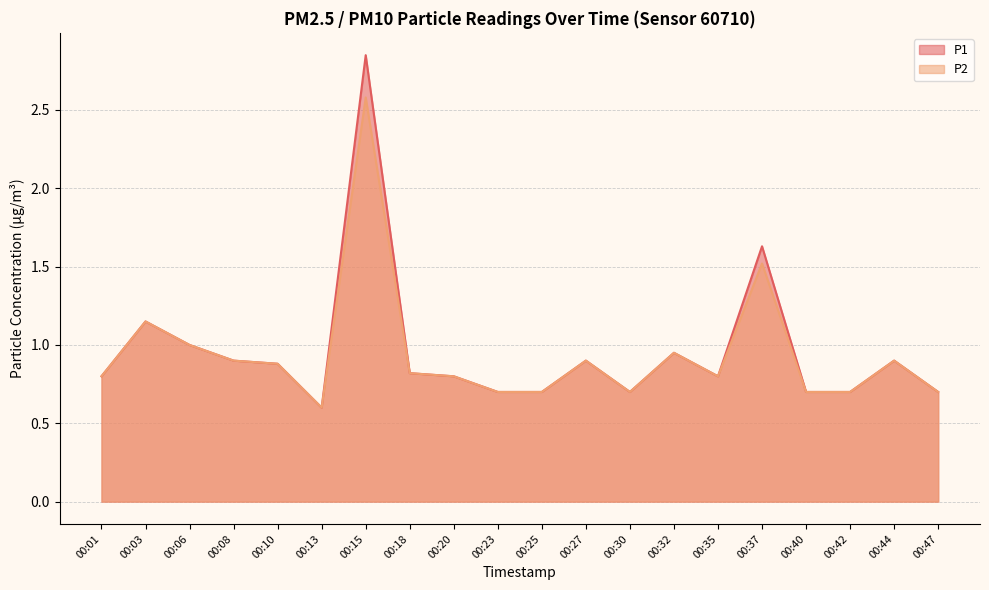

What value does the P2 series have at 00:18?

0.8